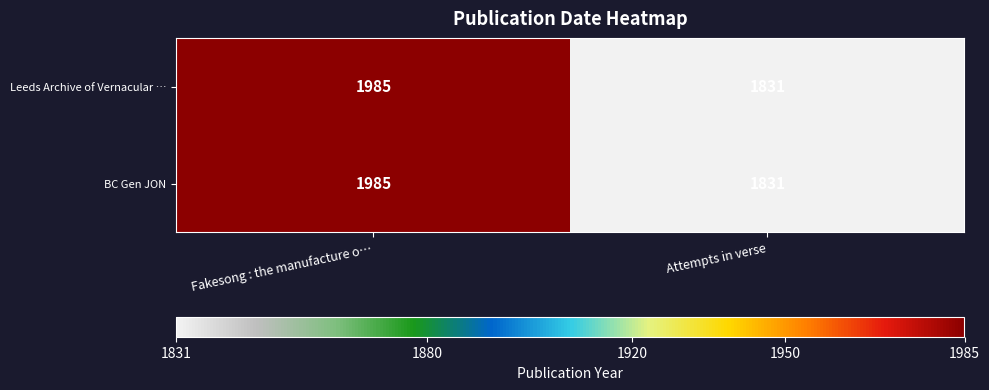

Which label corresponds to the largest value in the chart?

Fakesong : the manufacture o…